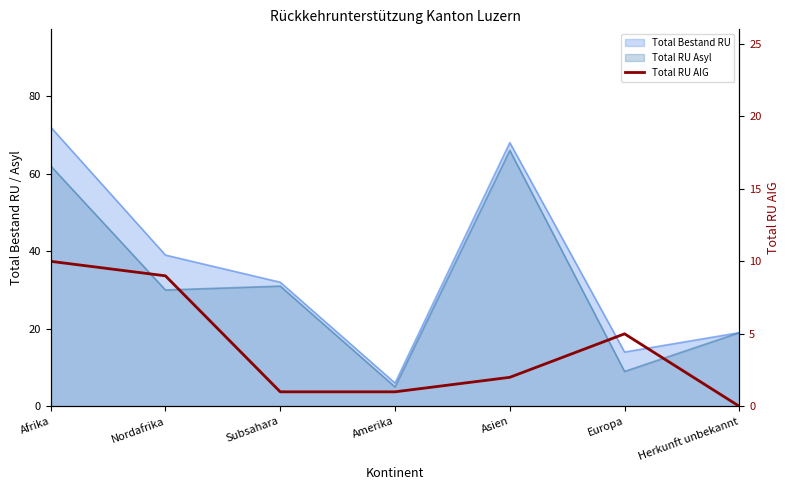

True or false: there are more than 0 points higher than both neighbors.

True